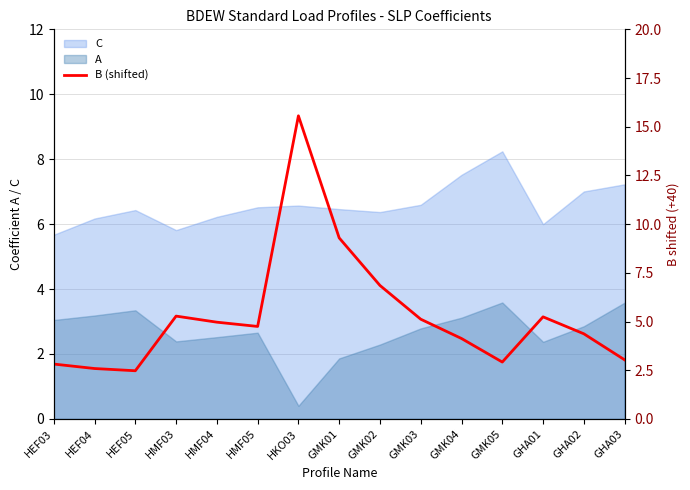

At which label does C reach its peak?

GMK05